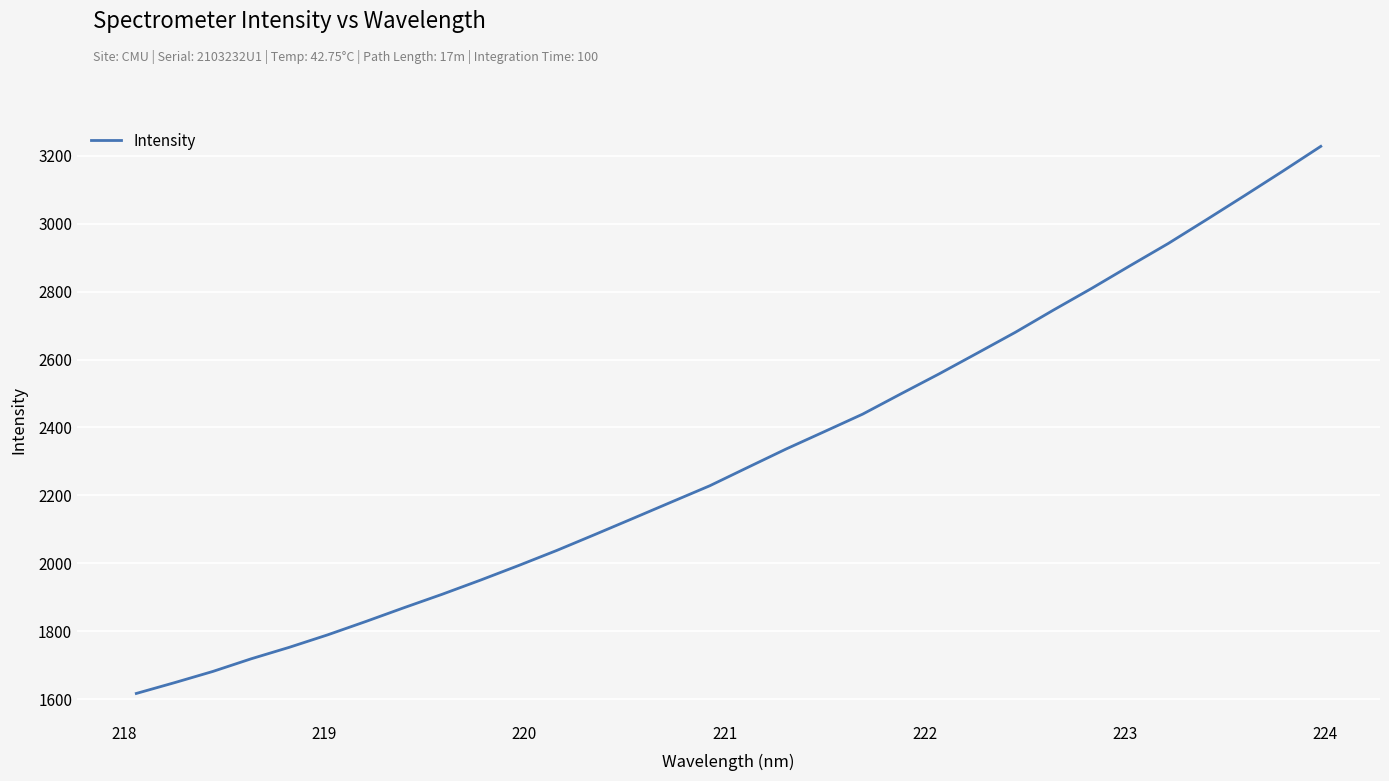

What is the maximum value shown in the chart?

3227.9